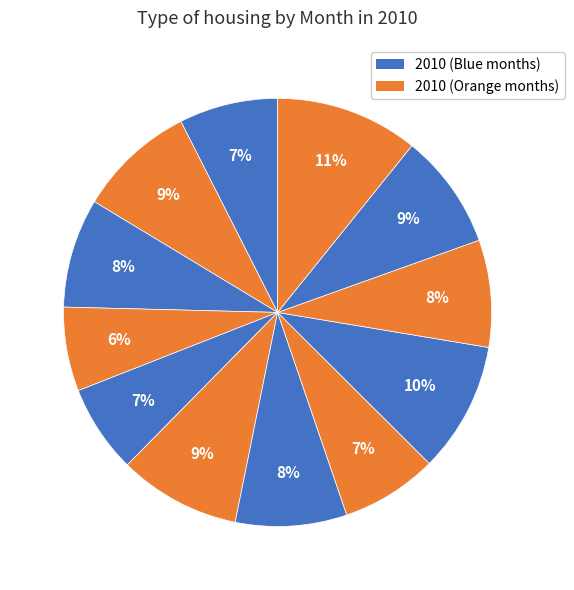

What is the smallest slice in the pie chart?

Apr